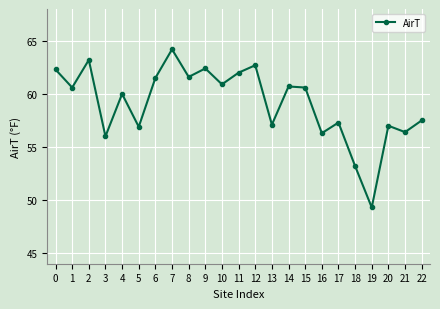

What is the change in value from 8 to 15?

-1.0